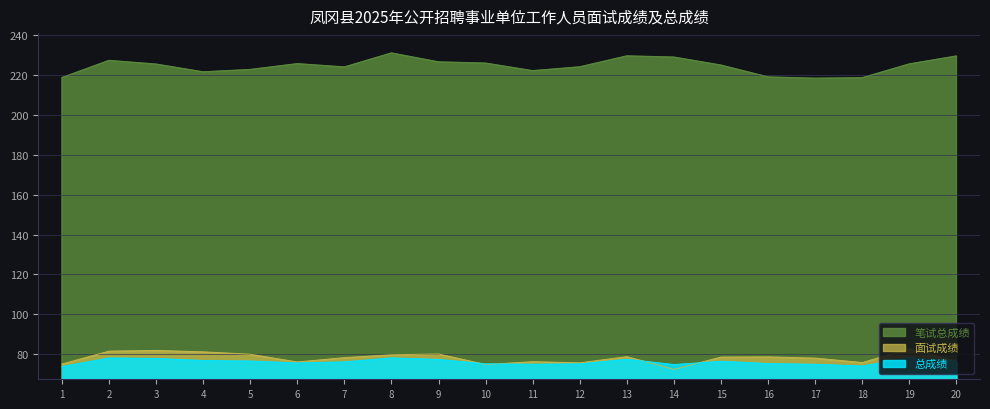

Reading left to right, transcribe all the data shown in this chart.

笔试总成绩: 218.8	227.4	225.6	221.7	222.8	225.8	224.1	231.1	226.7	226.0	222.2	224.2	229.7	229.1	225.1	219.1	218.5	218.7	225.7	229.6
面试成绩: 75.0	81.5	81.8	81.1	79.9	76.0	78.2	79.7	80.0	74.8	76.2	75.6	78.7	72.3	78.5	78.6	78.0	75.8	82.7	76.4
总成绩: 73.8	78.1	77.8	76.8	76.5	75.6	76.1	78.1	77.3	75.1	74.9	75.1	77.4	74.8	76.4	75.3	74.9	74.0	78.2	76.5